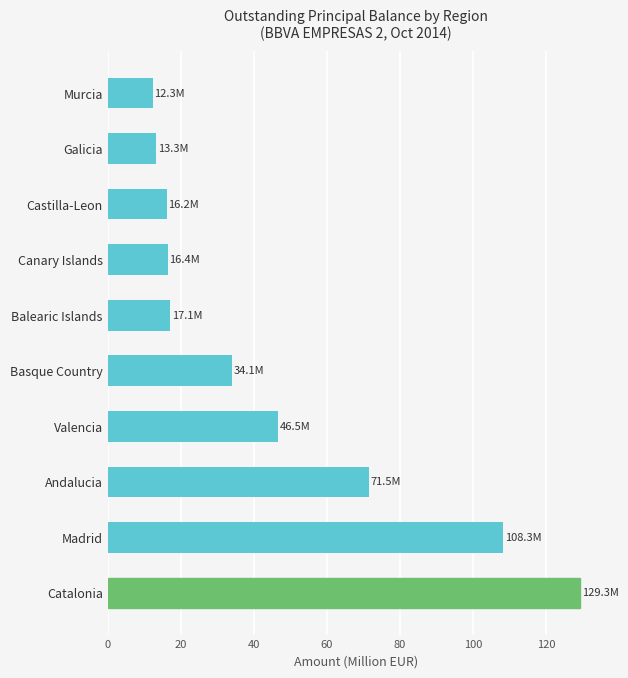

At which label is the value closest to 70?

Andalucia